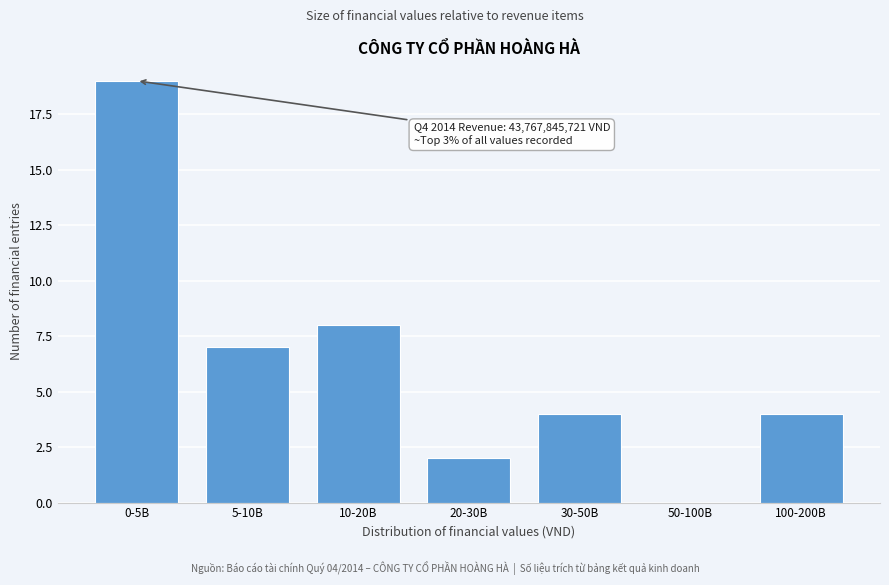

Reading left to right, list all the values displayed in this chart.

0-5B=19	5-10B=7	10-20B=8	20-30B=2	30-50B=4	50-100B=0	100-200B=4